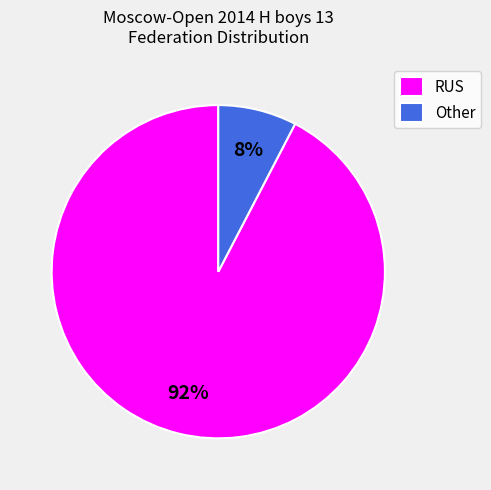

The Other slice represents 1% of the pie. True or false?

False